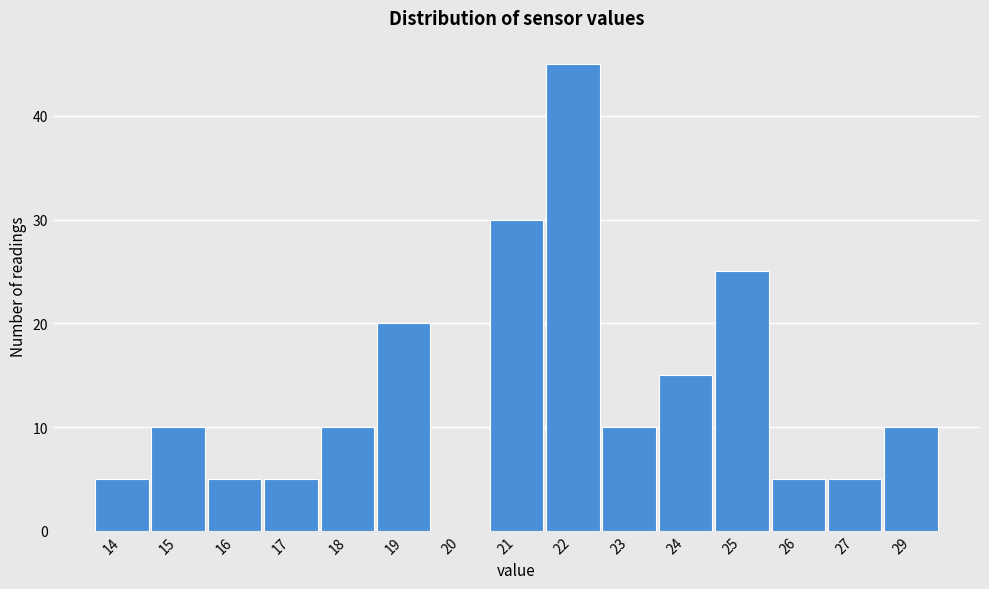

Reading right to left, what are all the values shown in this chart?

29=10	27=5	26=5	25=25	24=15	23=10	22=45	21=30	20=0	19=20	18=10	17=5	16=5	15=10	14=5